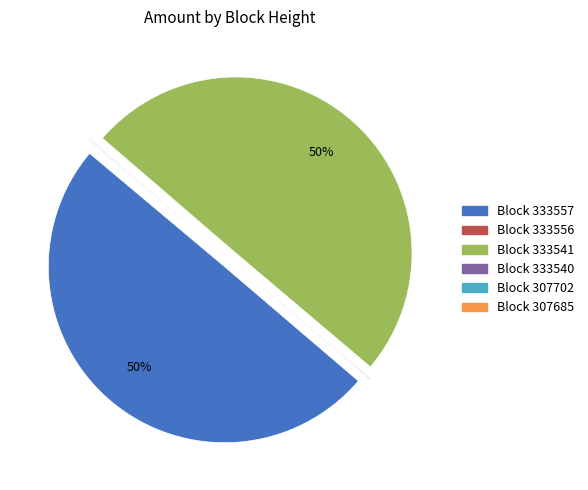

To the nearest percent, what is the average slice percentage?

17%